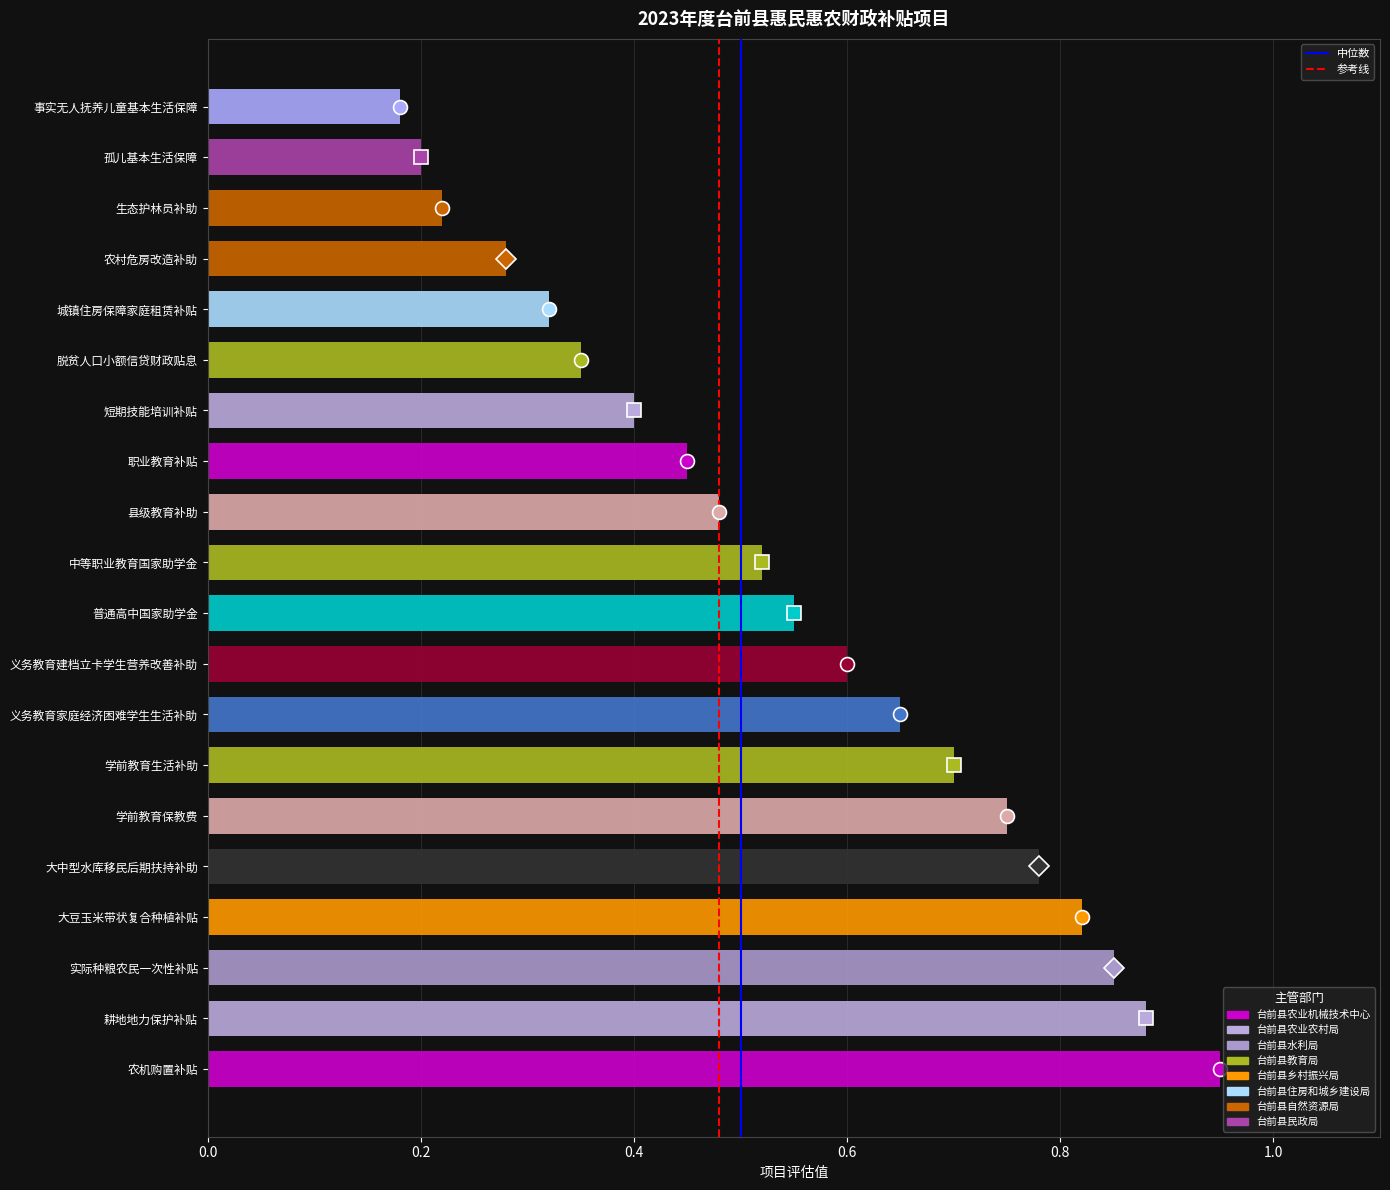

What is the change in value from 农机购置补贴 to 县级教育补助?

-0.5